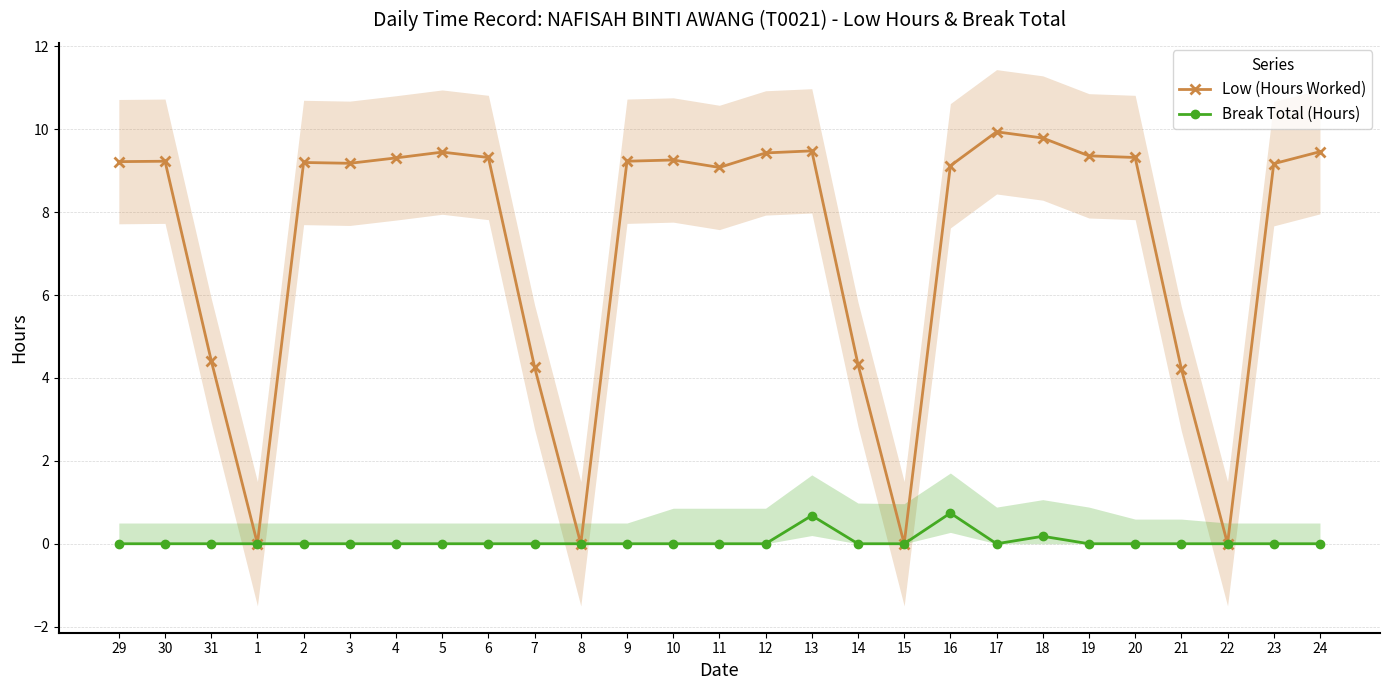

Is it true that Low (Hours Worked) equals 9.2 at 29?

True